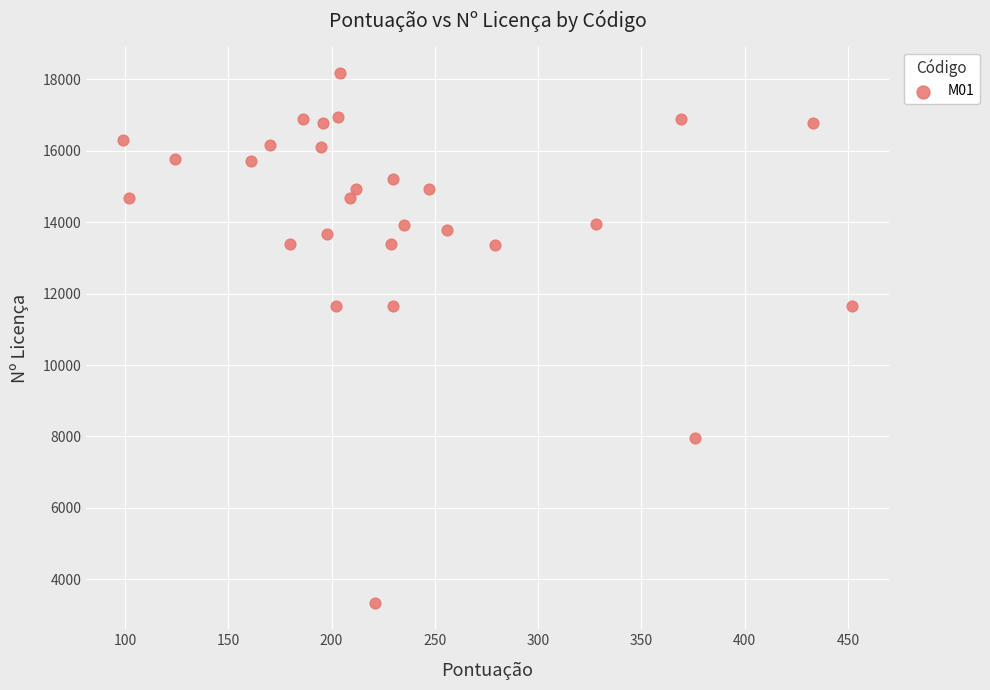

What is the range of Y values (max minus min)?

14838